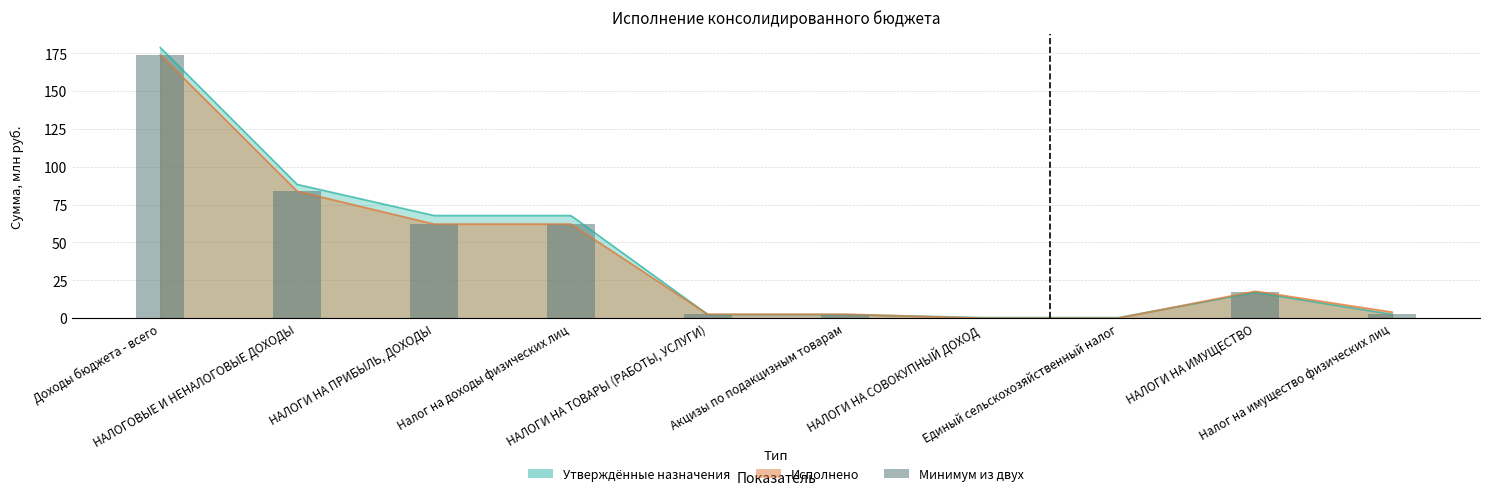

How many bars are there in total?

10